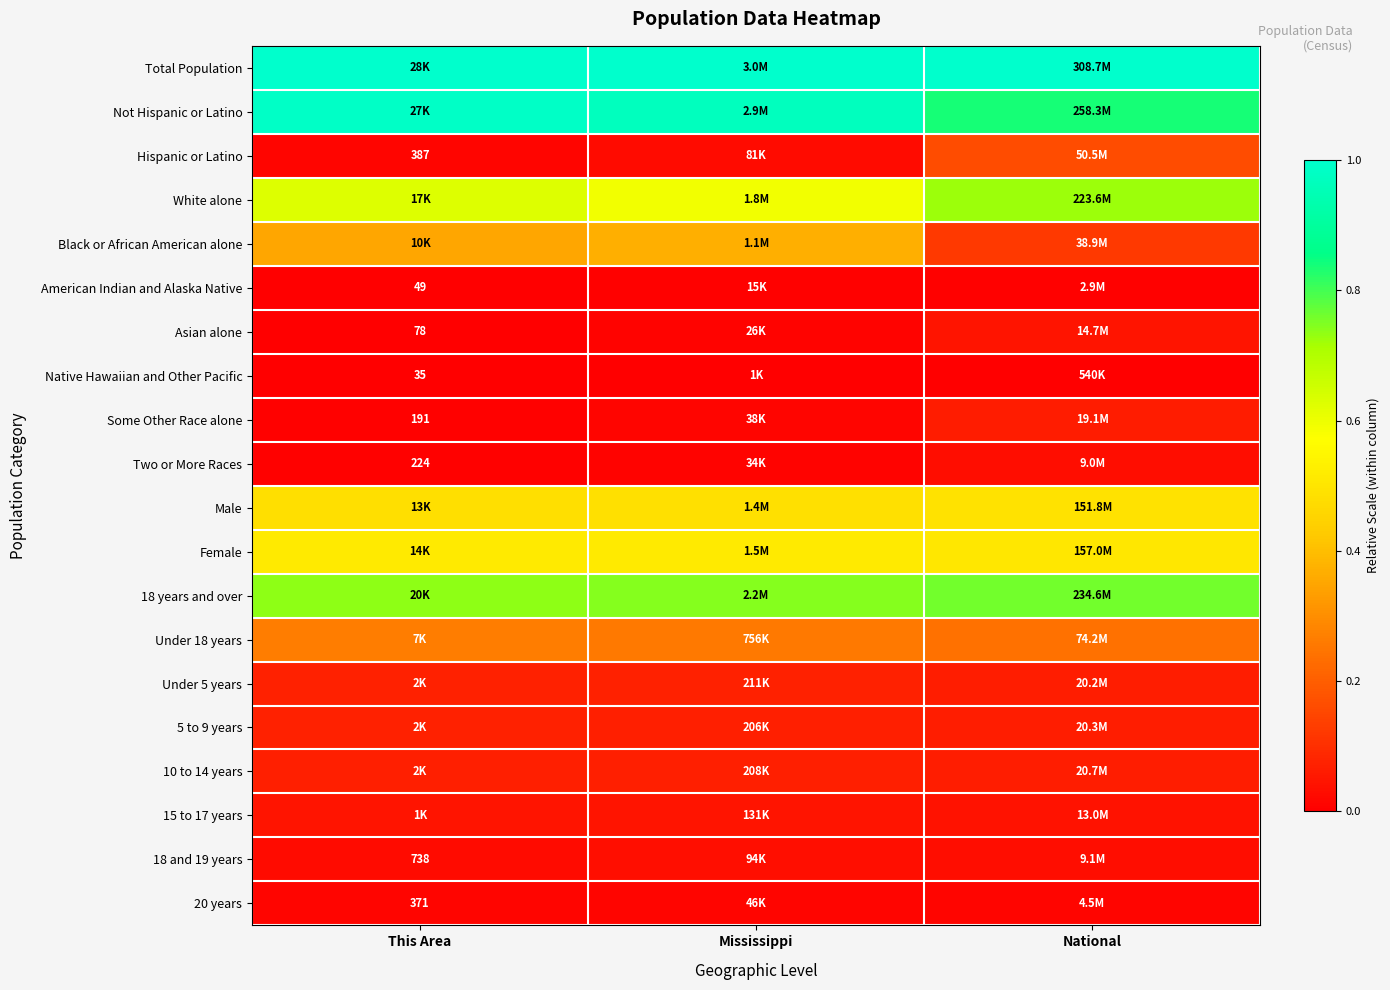

Rank the categories by Hispanic or Latino value from lowest to highest.

This Area, Mississippi, National